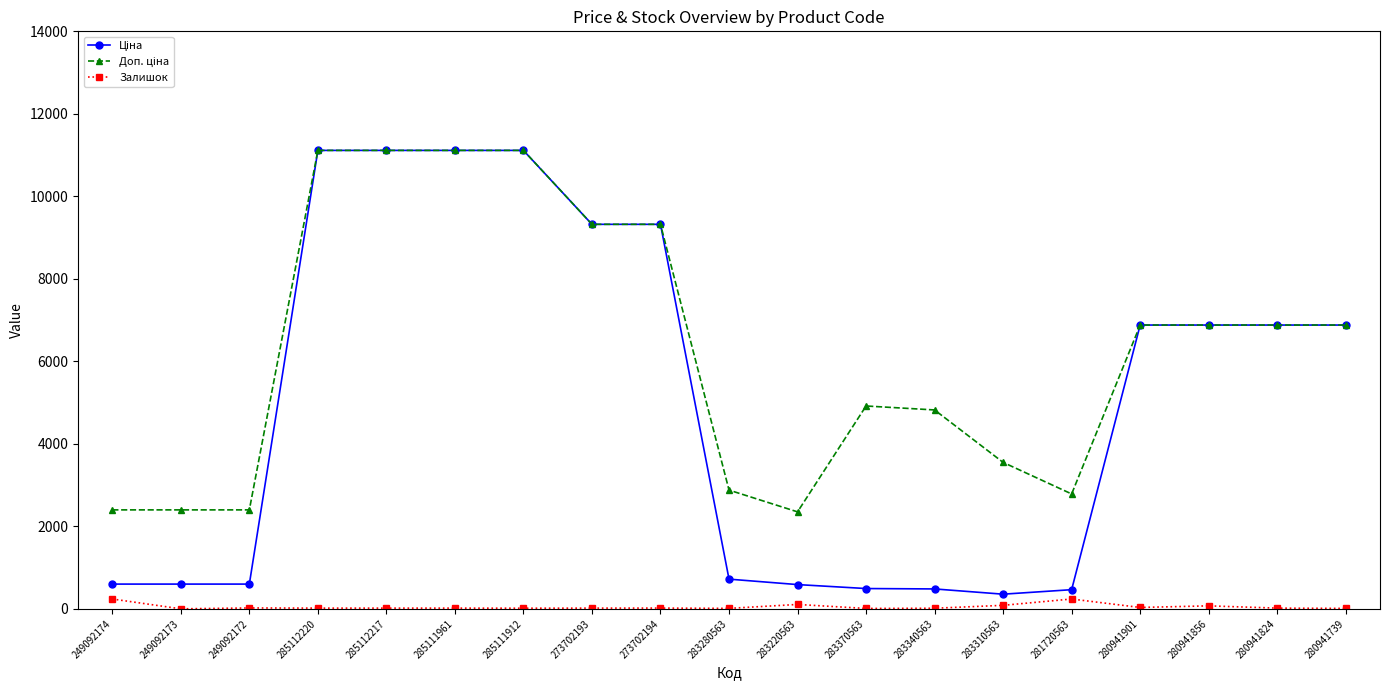

What is the value of the Залишок point at the 4th from the left?

17.0